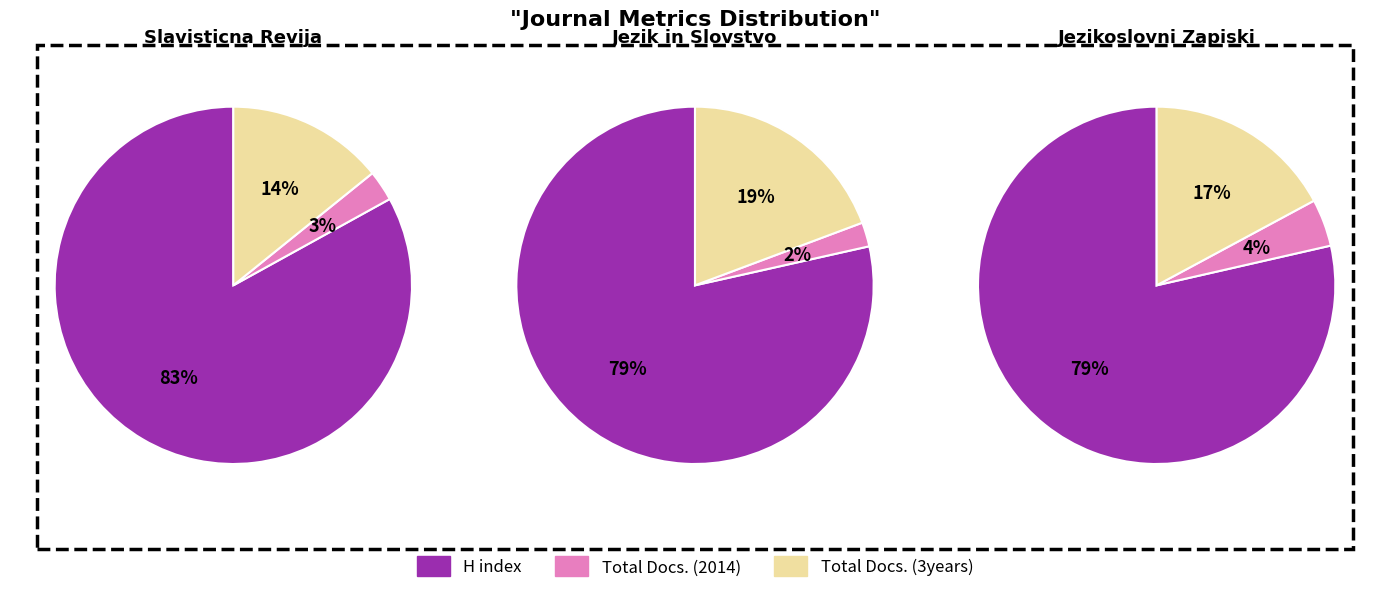

Is it true that Jezikoslovni Zapiski is 16% of the pie?

False